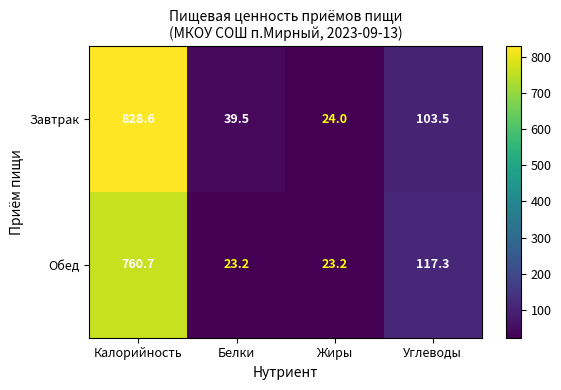

The value of Завтрак at Калорийность is 828.6. True or false?

True